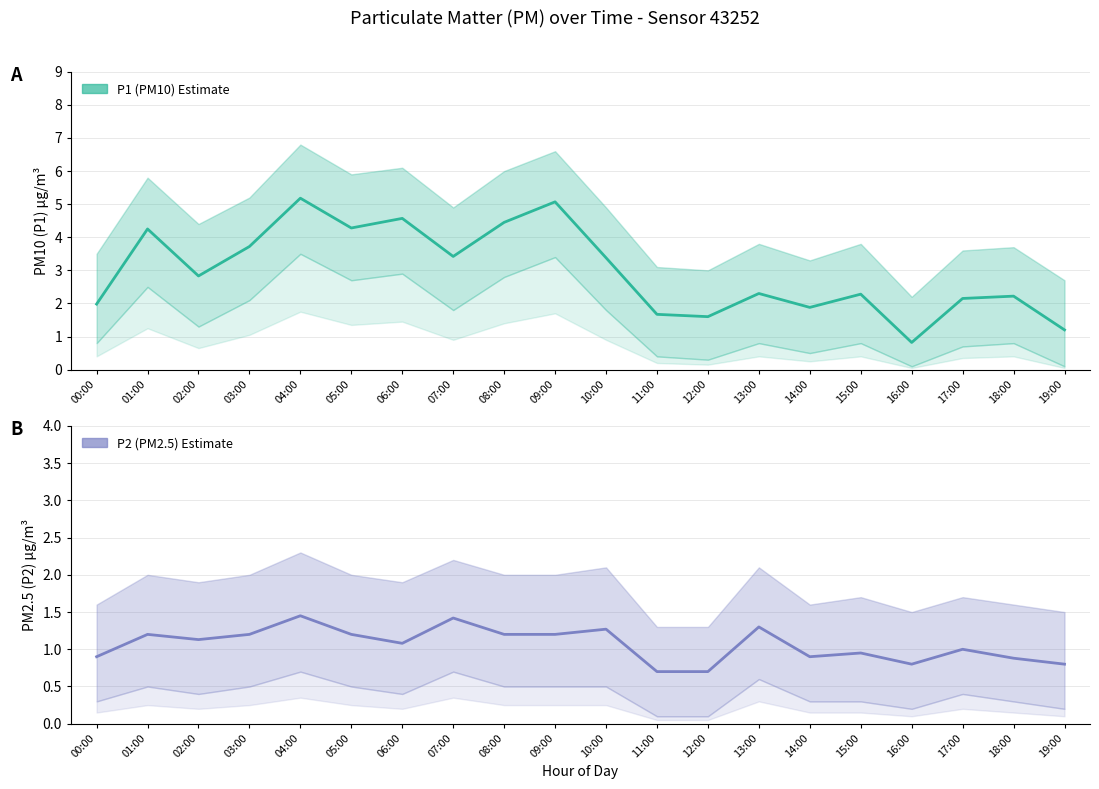

What is the maximum value shown in the chart?

5.2